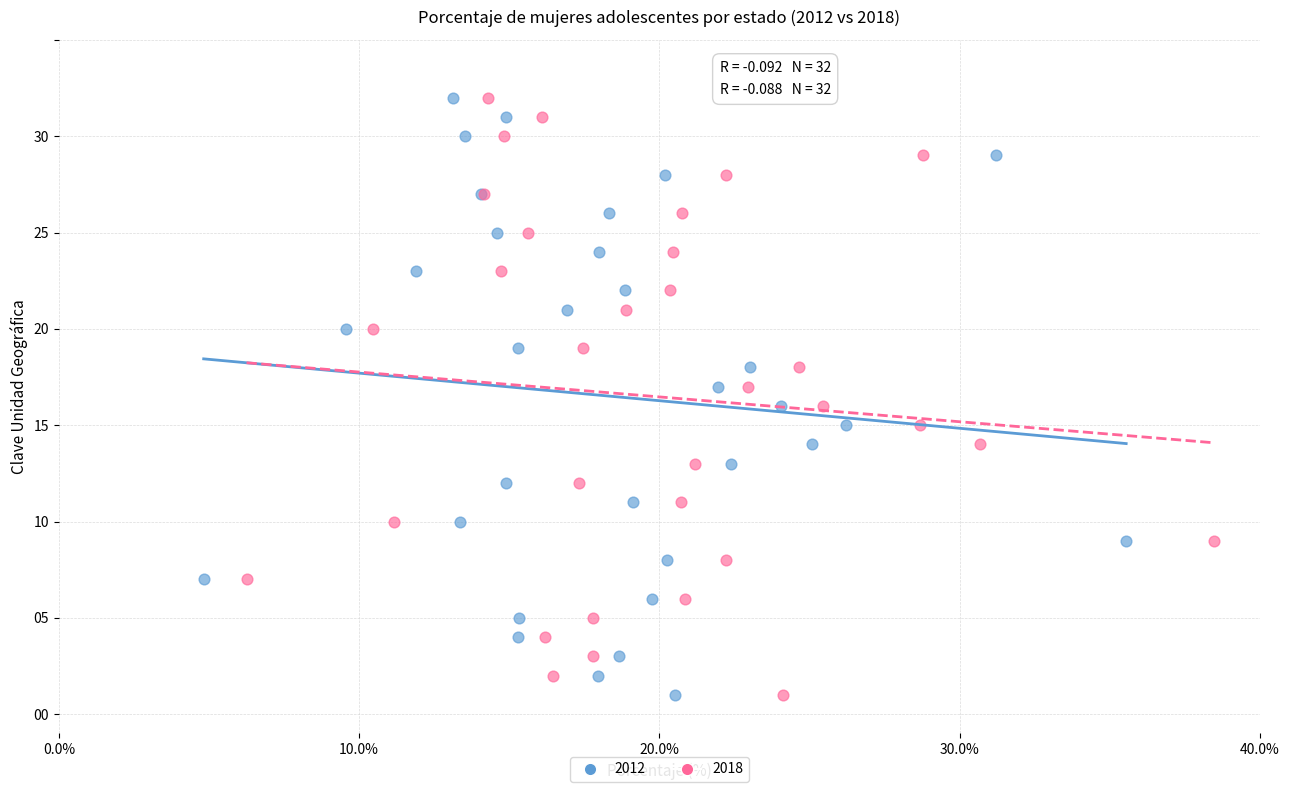

What are all the series names shown in the legend?

2012, 2018